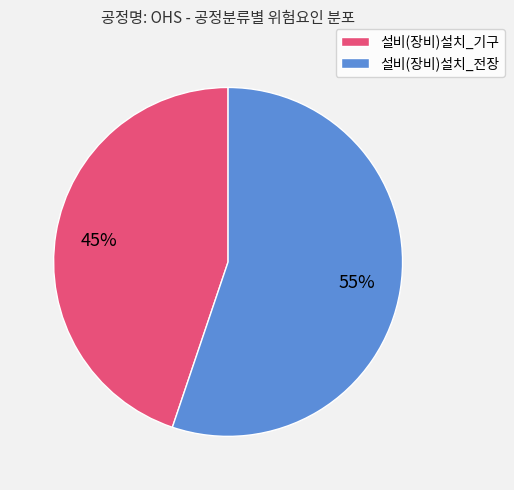

What is the largest slice in the pie chart?

설비(장비)설치_전장